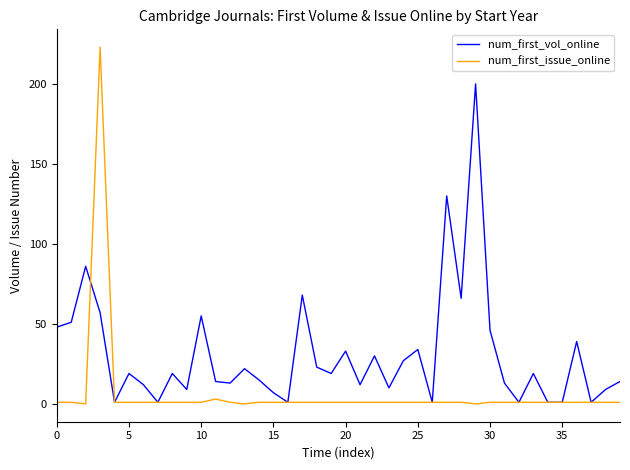

Which series has the largest total across all categories?

num_first_vol_online